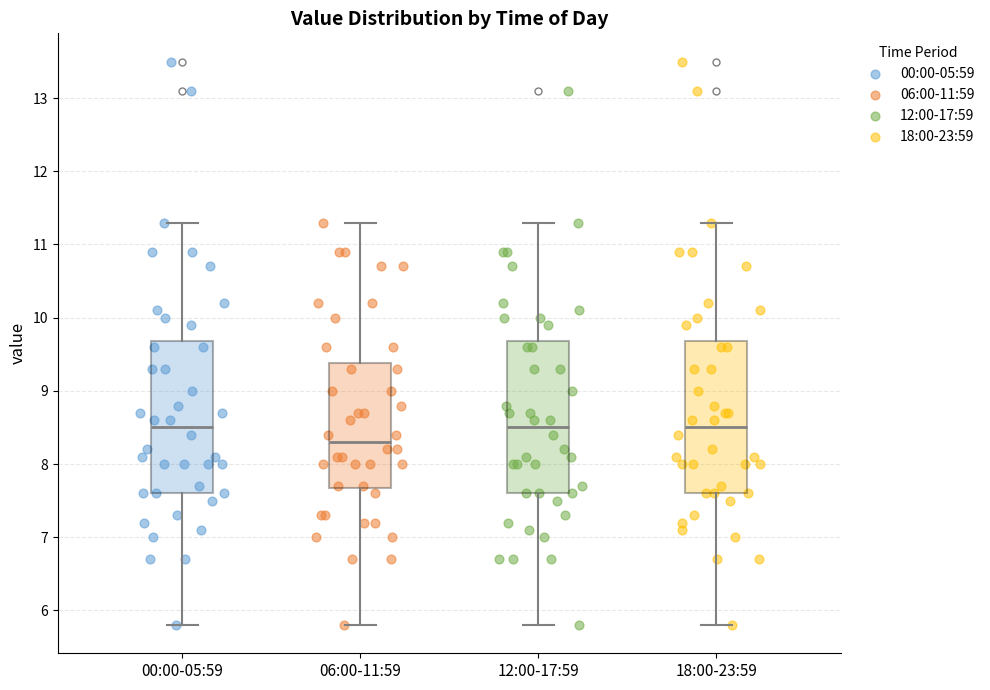

Reading left to right, read every box against the y-axis: the position of its median line, the range the box covers, and the ends of its whiskers. The values are not printed on the chart, so give them approximately, as read against the axis.

00:00-05:59: median 8.5, box 7.6 to 9.7, whiskers 5.8 to 11.3
06:00-11:59: median 8.3, box 7.7 to 9.4, whiskers 5.8 to 11.3
12:00-17:59: median 8.5, box 7.6 to 9.7, whiskers 5.8 to 11.3
18:00-23:59: median 8.5, box 7.6 to 9.7, whiskers 5.8 to 11.3